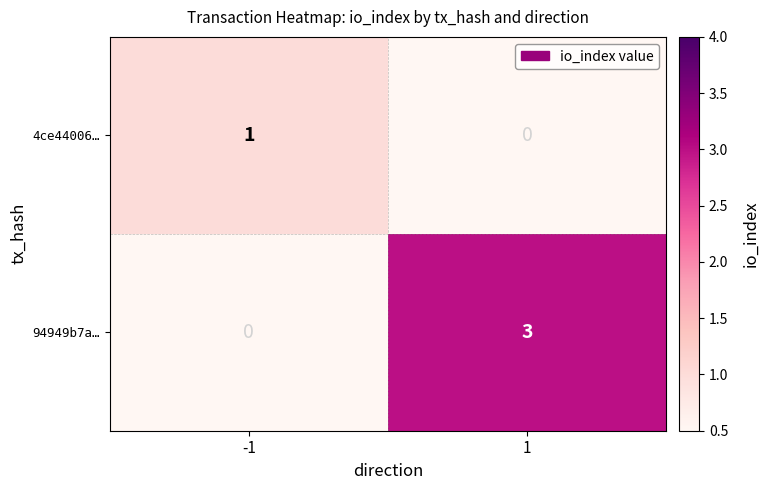

Which series has the widest spread of values?

94949b7a…